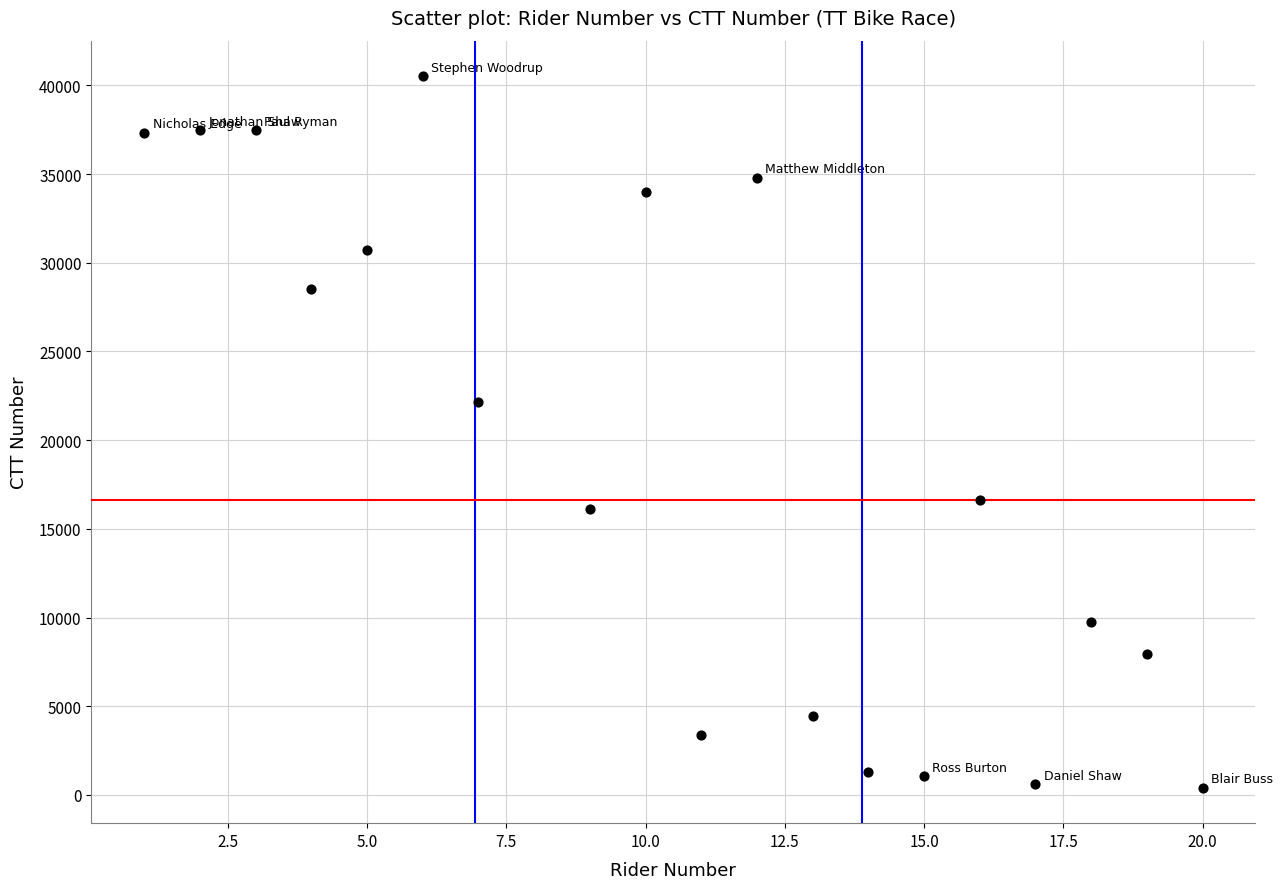

What is the range of X values (max minus min)?

19